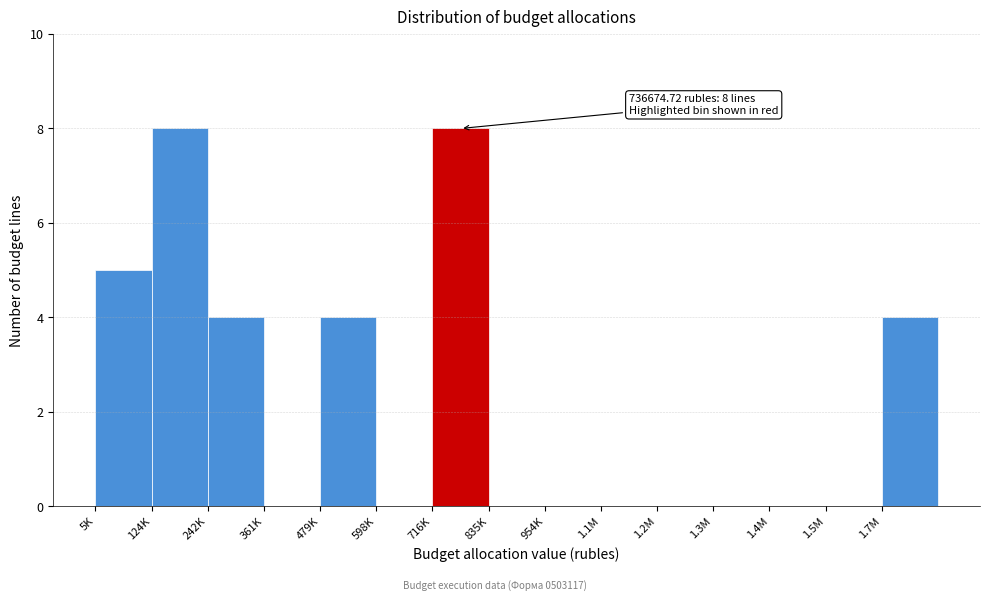

Reading right to left, transcribe all the data shown in this chart.

1.7M=4	1.5M=0	1.4M=0	1.3M=0	1.2M=0	1.1M=0	954K=0	835K=0	716K=8	598K=0	479K=4	361K=0	242K=4	124K=8	5K=5